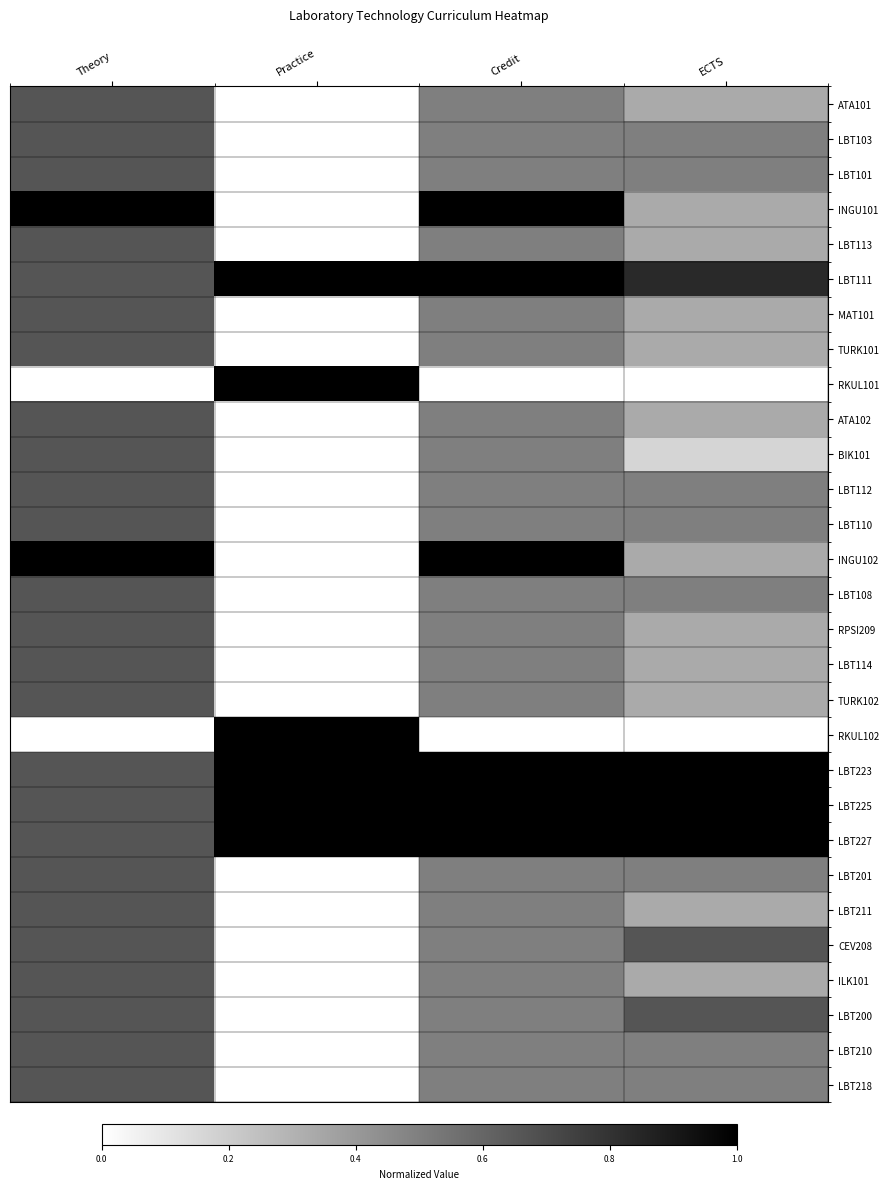

Reading left to right, what are all the values shown in this chart?

ATA101: Theory=0.7	Practice=0.0	Credit=0.5	ECTS=0.3
LBT103: Theory=0.7	Practice=0.0	Credit=0.5	ECTS=0.5
LBT101: Theory=0.7	Practice=0.0	Credit=0.5	ECTS=0.5
INGU101: Theory=1.0	Practice=0.0	Credit=1.0	ECTS=0.3
LBT113: Theory=0.7	Practice=0.0	Credit=0.5	ECTS=0.3
LBT111: Theory=0.7	Practice=1.0	Credit=1.0	ECTS=0.8
MAT101: Theory=0.7	Practice=0.0	Credit=0.5	ECTS=0.3
TURK101: Theory=0.7	Practice=0.0	Credit=0.5	ECTS=0.3
RKUL101: Theory=0.0	Practice=1.0	Credit=0.0	ECTS=0.0
ATA102: Theory=0.7	Practice=0.0	Credit=0.5	ECTS=0.3
BIK101: Theory=0.7	Practice=0.0	Credit=0.5	ECTS=0.2
LBT112: Theory=0.7	Practice=0.0	Credit=0.5	ECTS=0.5
LBT110: Theory=0.7	Practice=0.0	Credit=0.5	ECTS=0.5
INGU102: Theory=1.0	Practice=0.0	Credit=1.0	ECTS=0.3
LBT108: Theory=0.7	Practice=0.0	Credit=0.5	ECTS=0.5
RPSI209: Theory=0.7	Practice=0.0	Credit=0.5	ECTS=0.3
LBT114: Theory=0.7	Practice=0.0	Credit=0.5	ECTS=0.3
TURK102: Theory=0.7	Practice=0.0	Credit=0.5	ECTS=0.3
RKUL102: Theory=0.0	Practice=1.0	Credit=0.0	ECTS=0.0
LBT223: Theory=0.7	Practice=1.0	Credit=1.0	ECTS=1.0
LBT225: Theory=0.7	Practice=1.0	Credit=1.0	ECTS=1.0
LBT227: Theory=0.7	Practice=1.0	Credit=1.0	ECTS=1.0
LBT201: Theory=0.7	Practice=0.0	Credit=0.5	ECTS=0.5
LBT211: Theory=0.7	Practice=0.0	Credit=0.5	ECTS=0.3
CEV208: Theory=0.7	Practice=0.0	Credit=0.5	ECTS=0.7
ILK101: Theory=0.7	Practice=0.0	Credit=0.5	ECTS=0.3
LBT200: Theory=0.7	Practice=0.0	Credit=0.5	ECTS=0.7
LBT210: Theory=0.7	Practice=0.0	Credit=0.5	ECTS=0.5
LBT218: Theory=0.7	Practice=0.0	Credit=0.5	ECTS=0.5